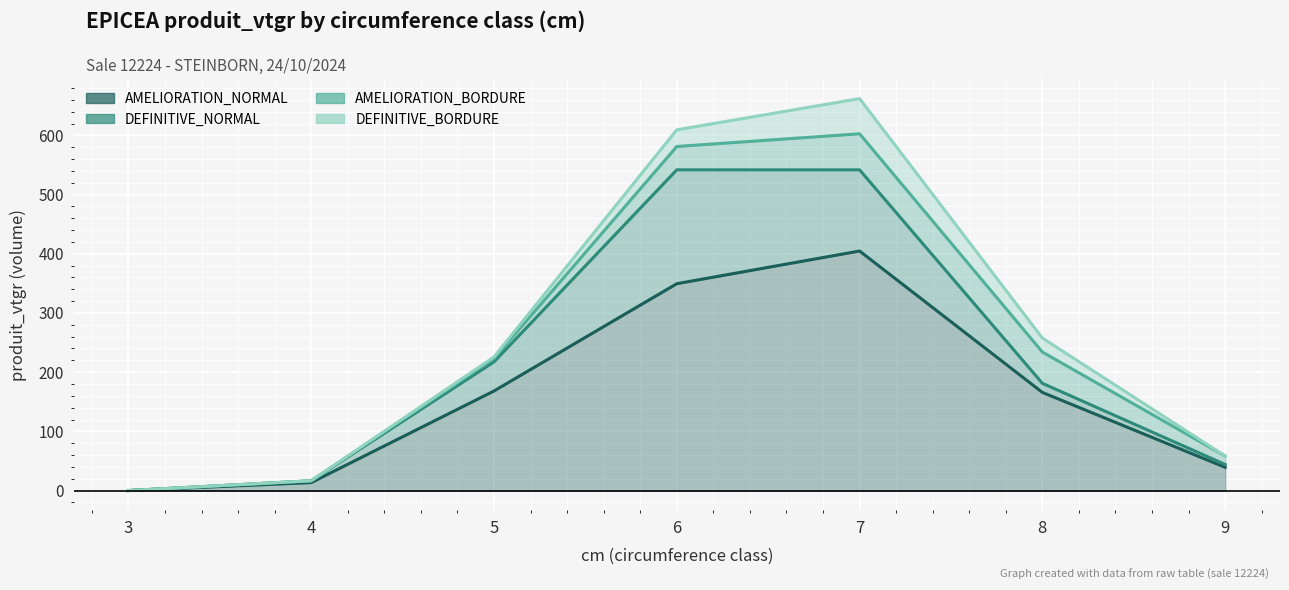

What is the difference between the AMELIORATION_NORMAL values at 4 and 9?

25.8